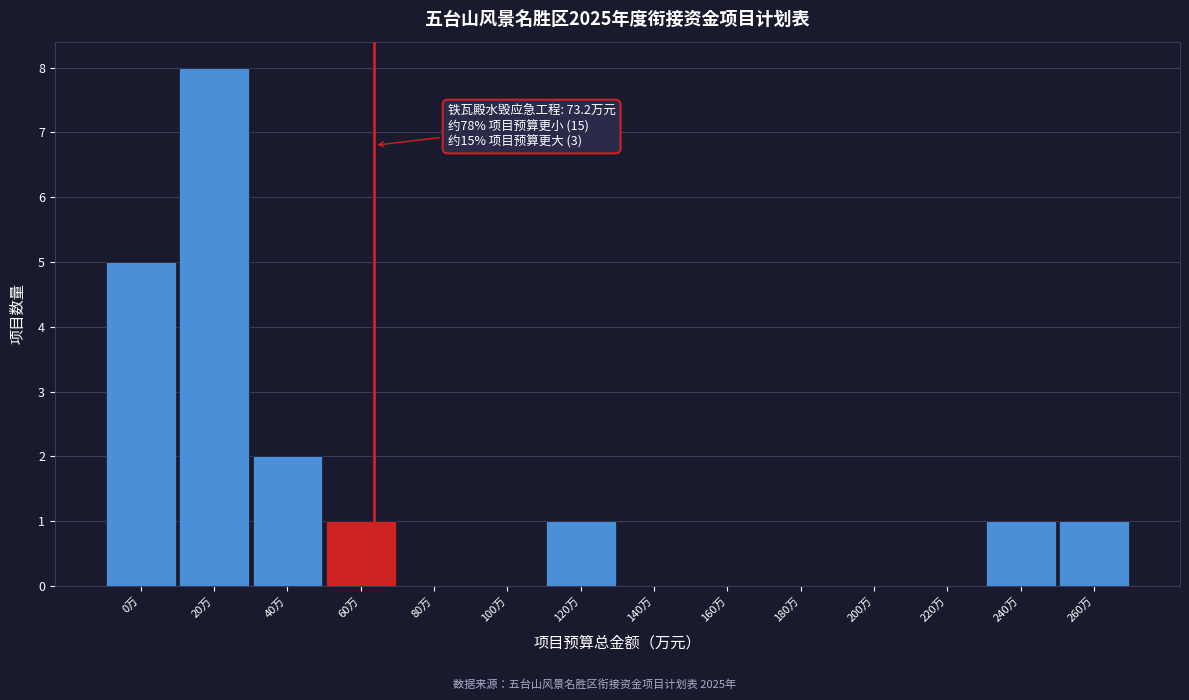

Reading left to right, list all the values displayed in this chart.

0万=5	20万=8	40万=2	60万=1	80万=0	100万=0	120万=1	140万=0	160万=0	180万=0	200万=0	220万=0	240万=1	260万=1